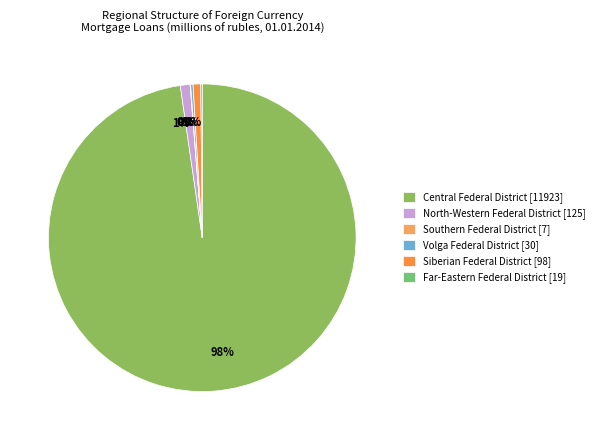

Which category has the biggest portion of the pie?

Central Federal District